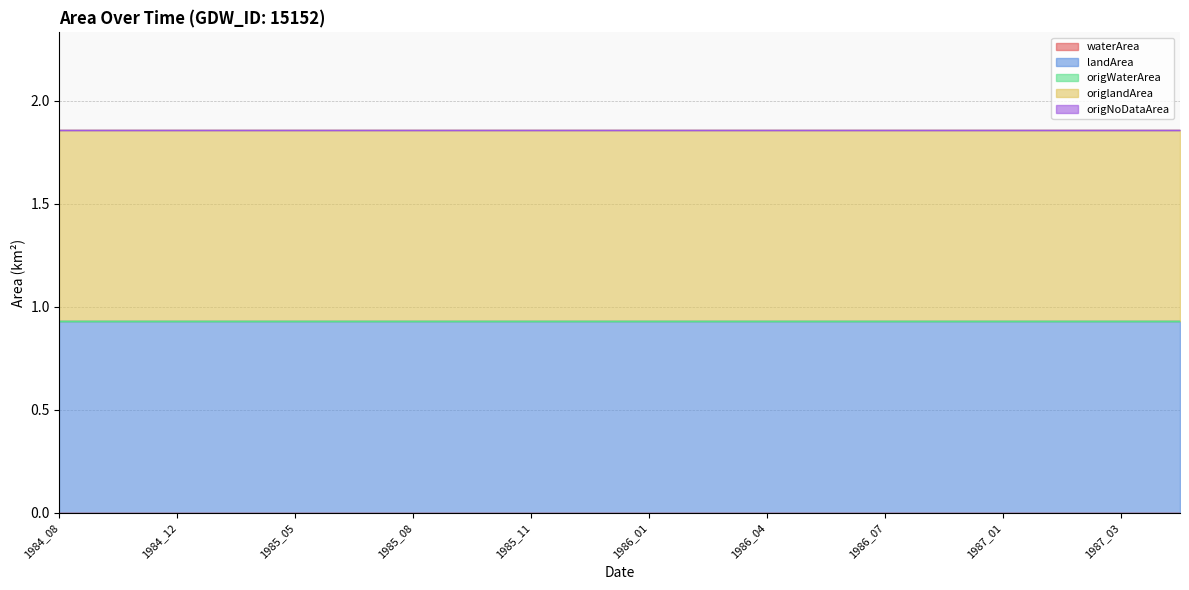

Count the number of categories in the chart.

20